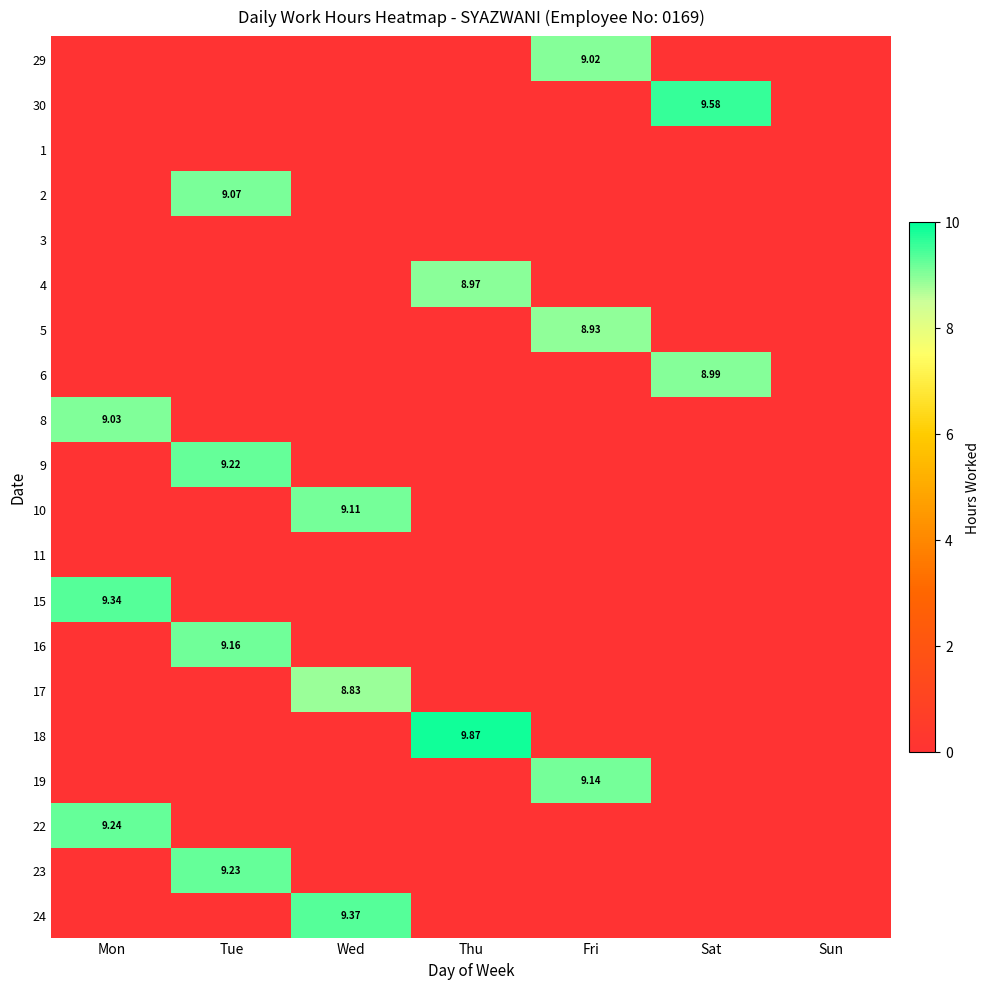

The 29 series shows 0.0 at Tue. True or false?

True